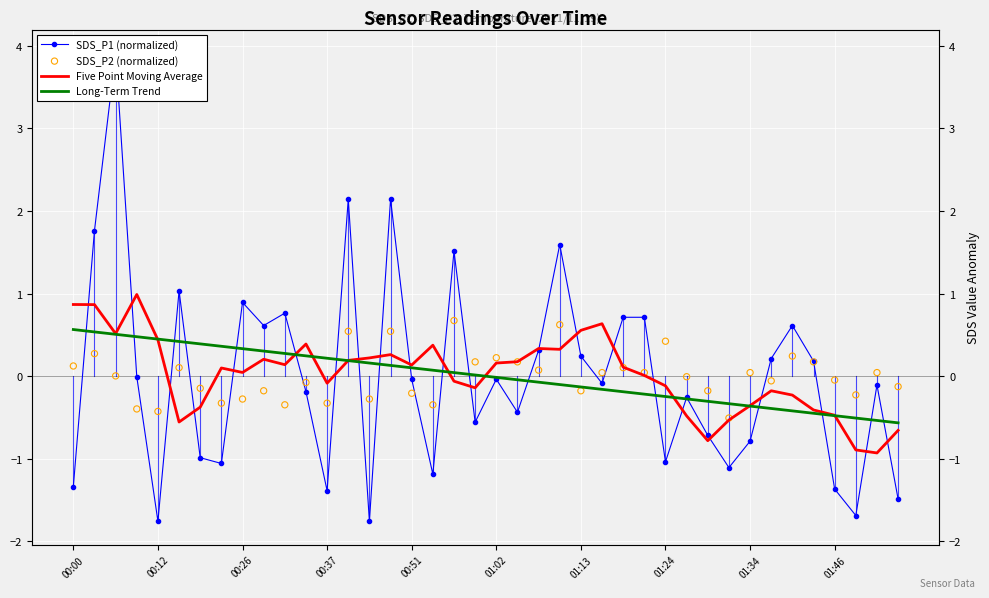

Which series contains the lowest Y value?

SDS_P1 (normalized)